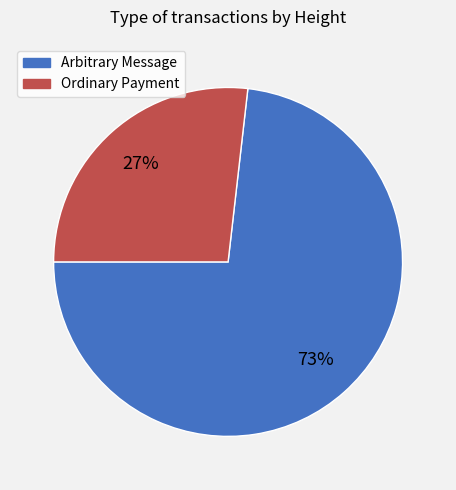

Count the number of slices in the pie.

2